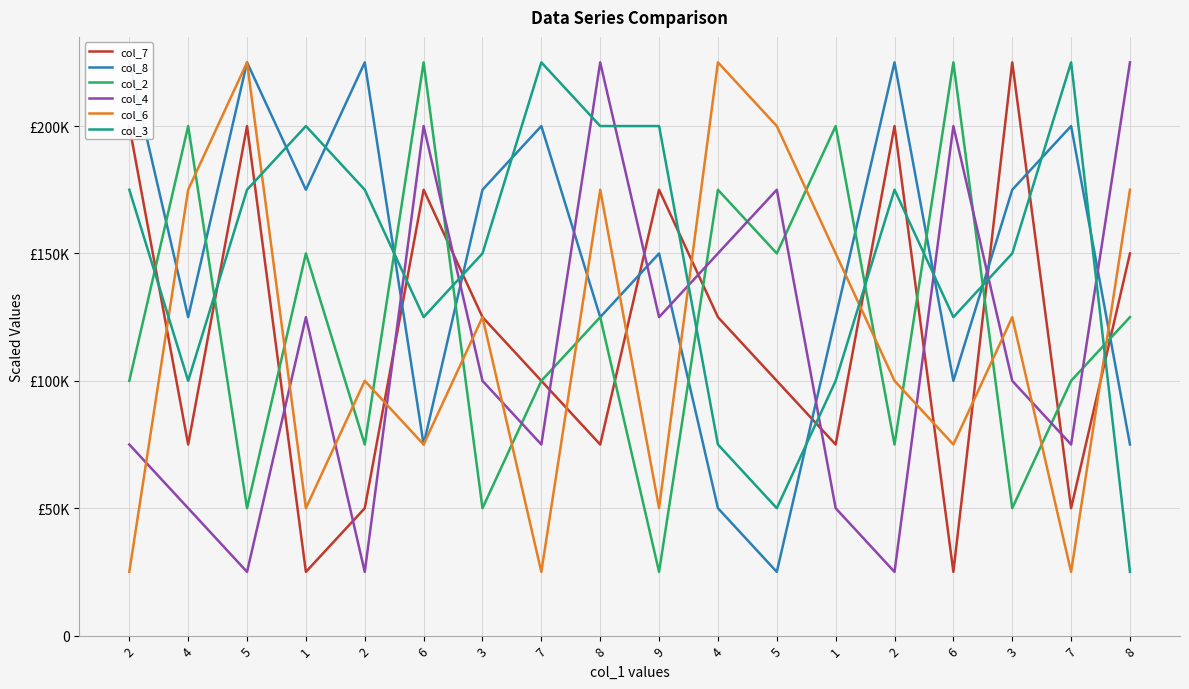

At 3, list the series in order from largest to smallest.

col_8, col_3, col_7, col_6, col_4, col_2